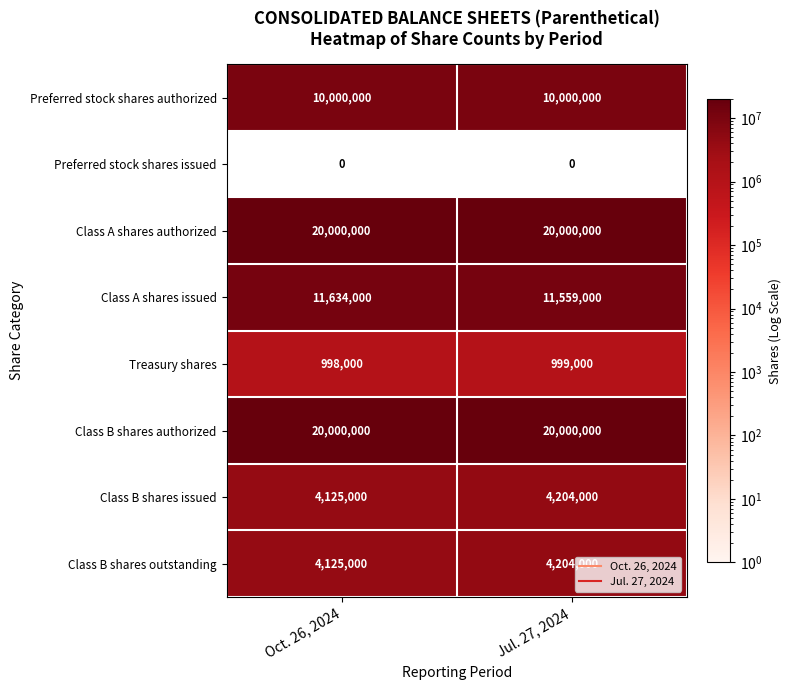

What is the average value of the Class B shares authorized series?

20000000